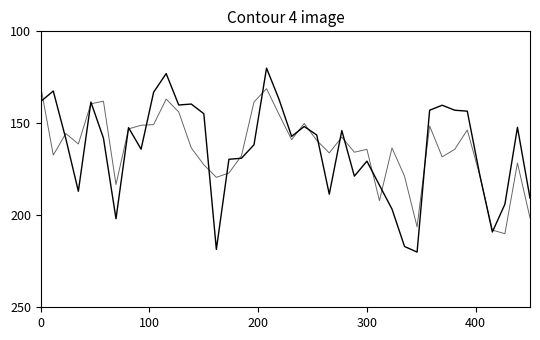

How many distinct data groups are displayed?

2